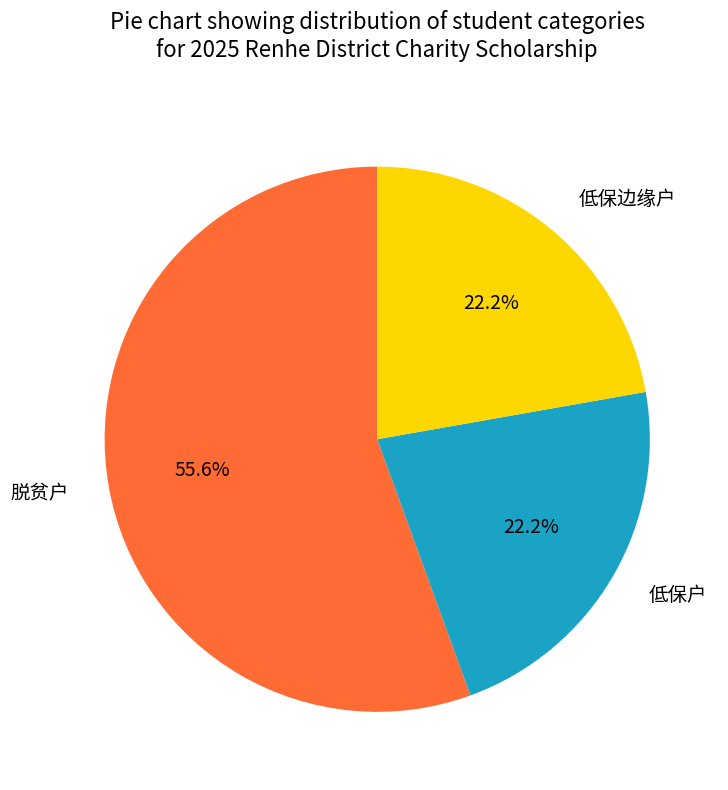

Which category accounts for the majority?

脱贫户